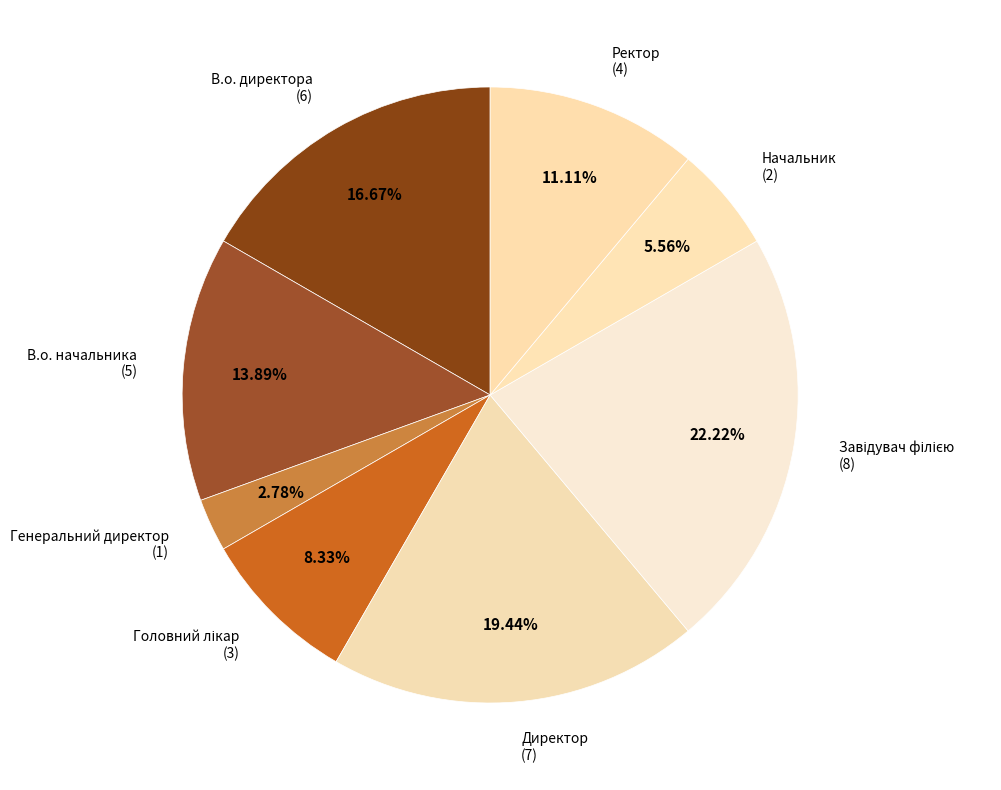

How many segments does this pie chart have?

8